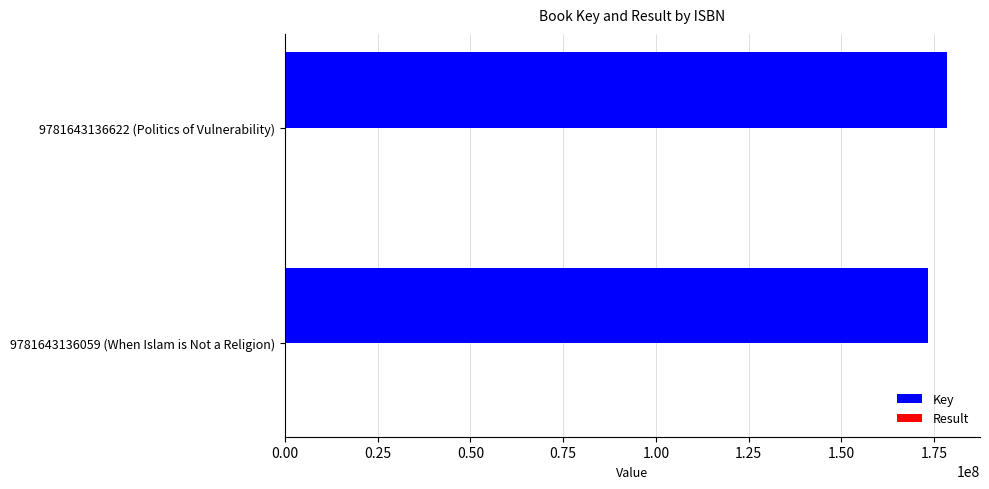

The Key series shows 98607050 at 9781643136059 (When Islam is Not a Religion). True or false?

False